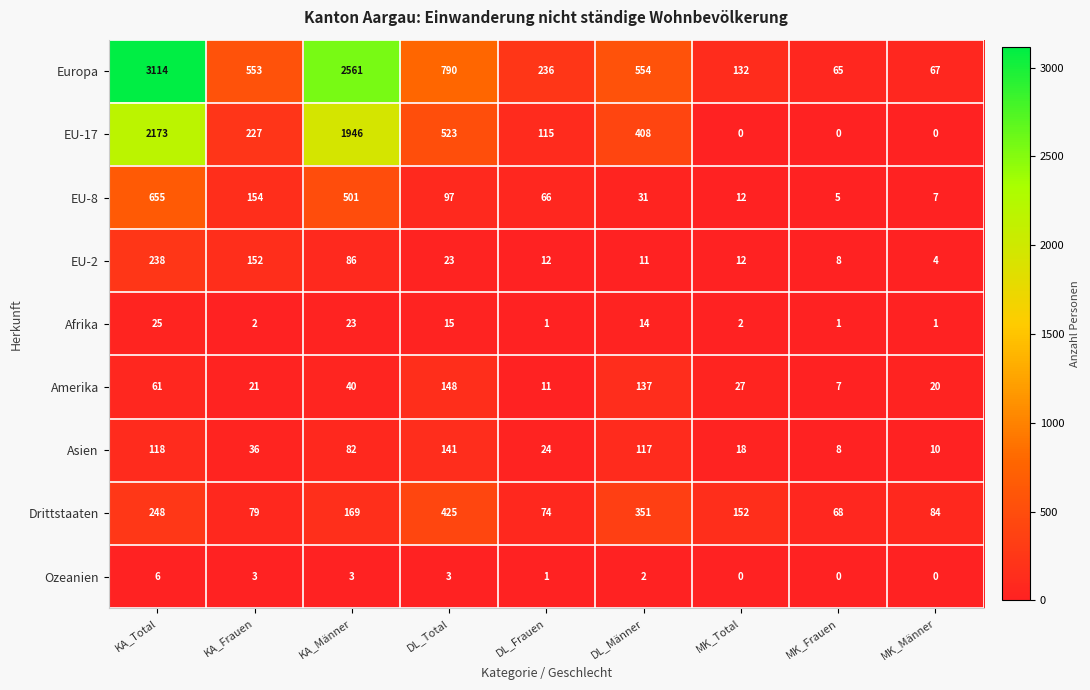

How many categories are shown in the chart?

9